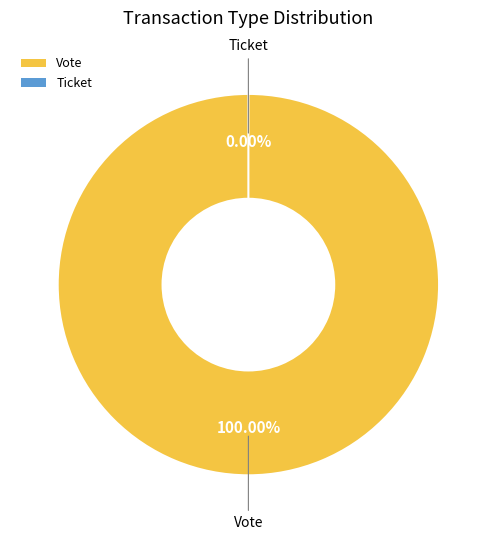

Does Ticket represent more than half of the total?

No